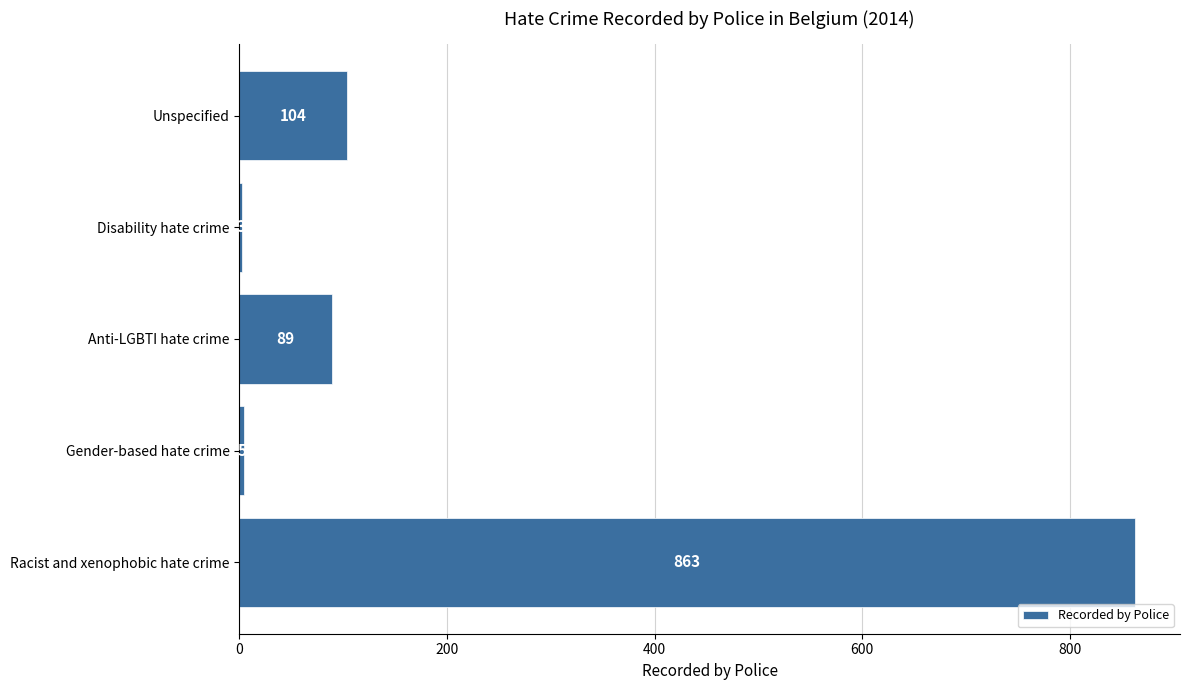

What is the difference between the maximum and minimum values?

860